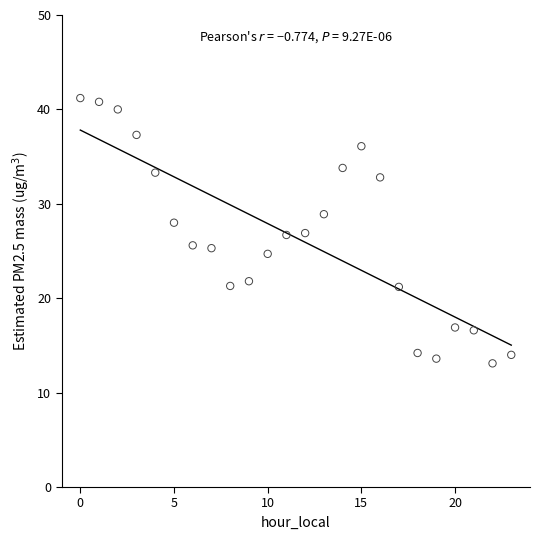

What is the range of Y values (max minus min)?

28.1